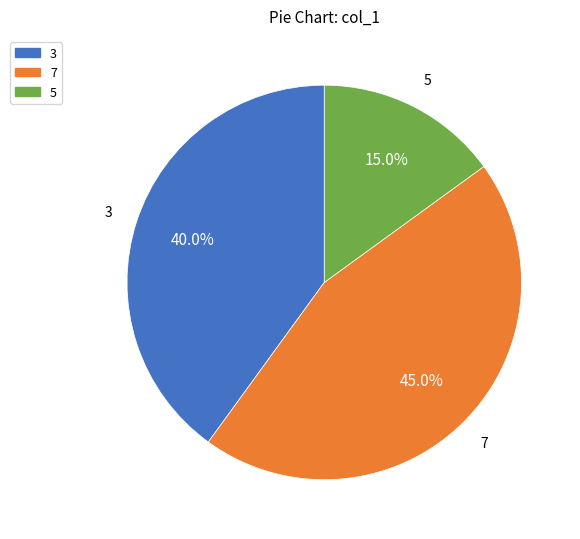

Which category has the biggest portion of the pie?

7